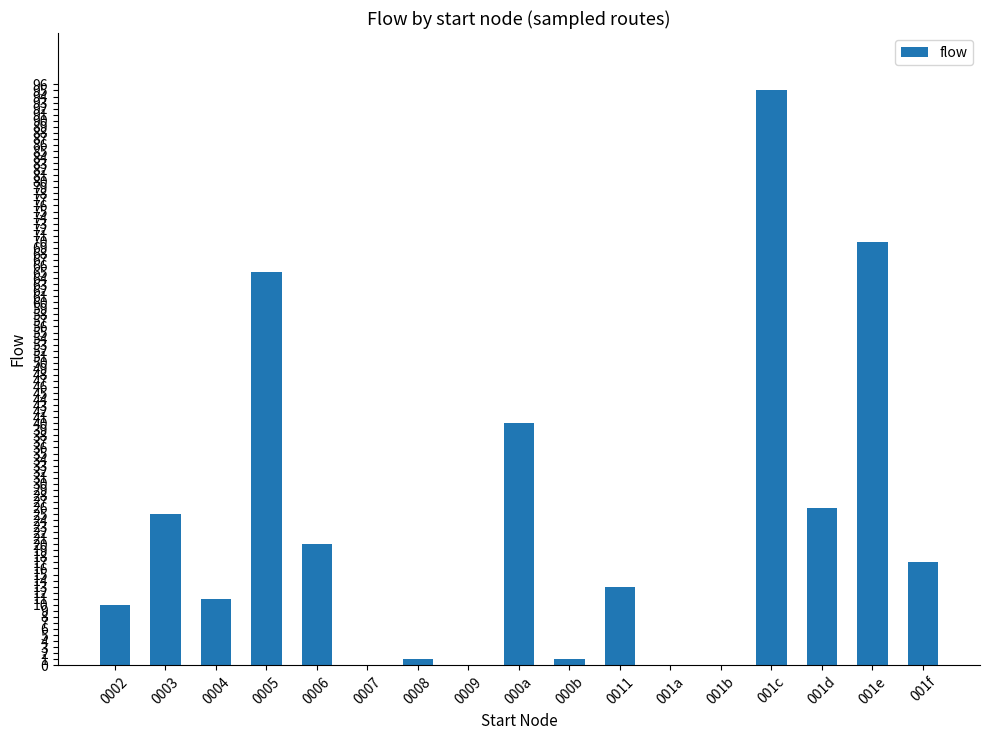

Reading left to right, what are all the values shown in this chart?

0002=10	0003=25	0004=11	0005=65	0006=20	0007=0	0008=1	0009=0	000a=40	000b=1	0011=13	001a=0	001b=0	001c=95	001d=26	001e=70	001f=17